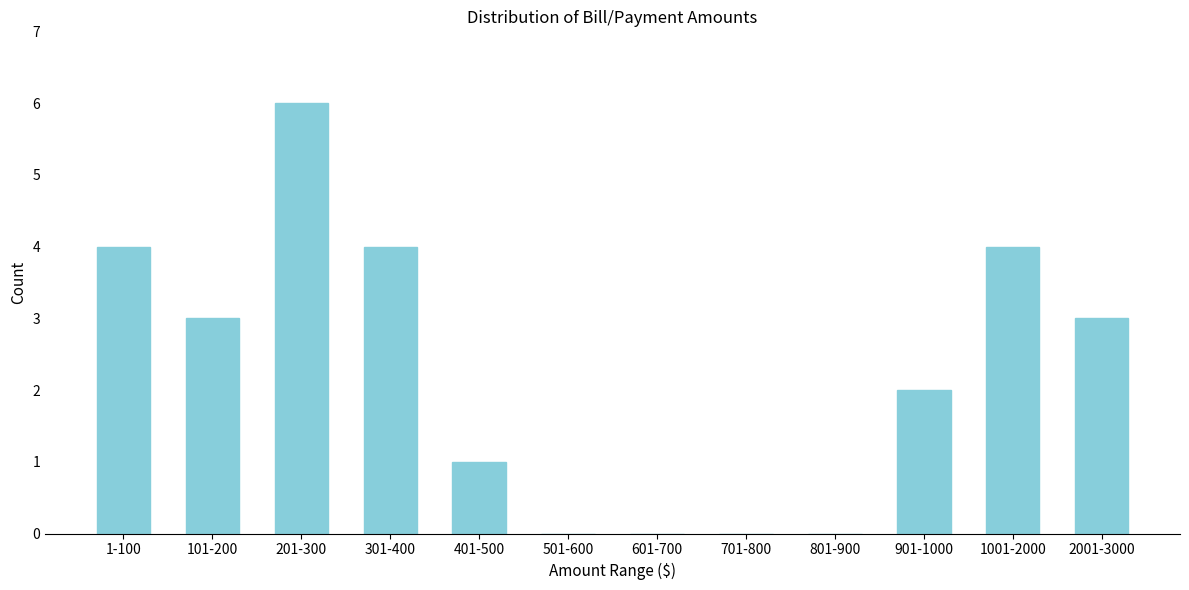

Reading right to left, extract all data points from this chart.

2001-3000=3	1001-2000=4	901-1000=2	801-900=0	701-800=0	601-700=0	501-600=0	401-500=1	301-400=4	201-300=6	101-200=3	1-100=4